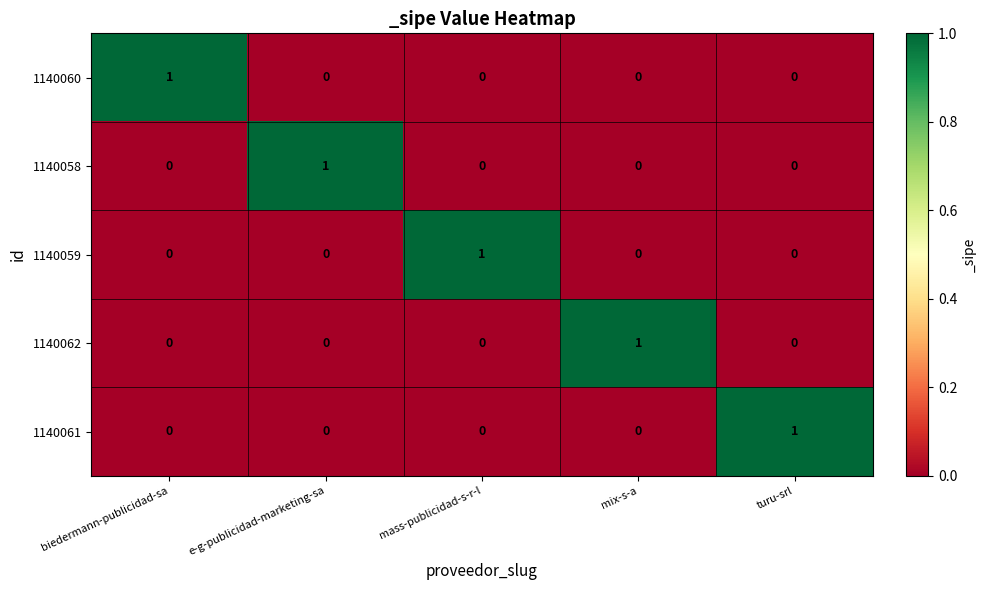

How many distinct data groups are displayed?

5